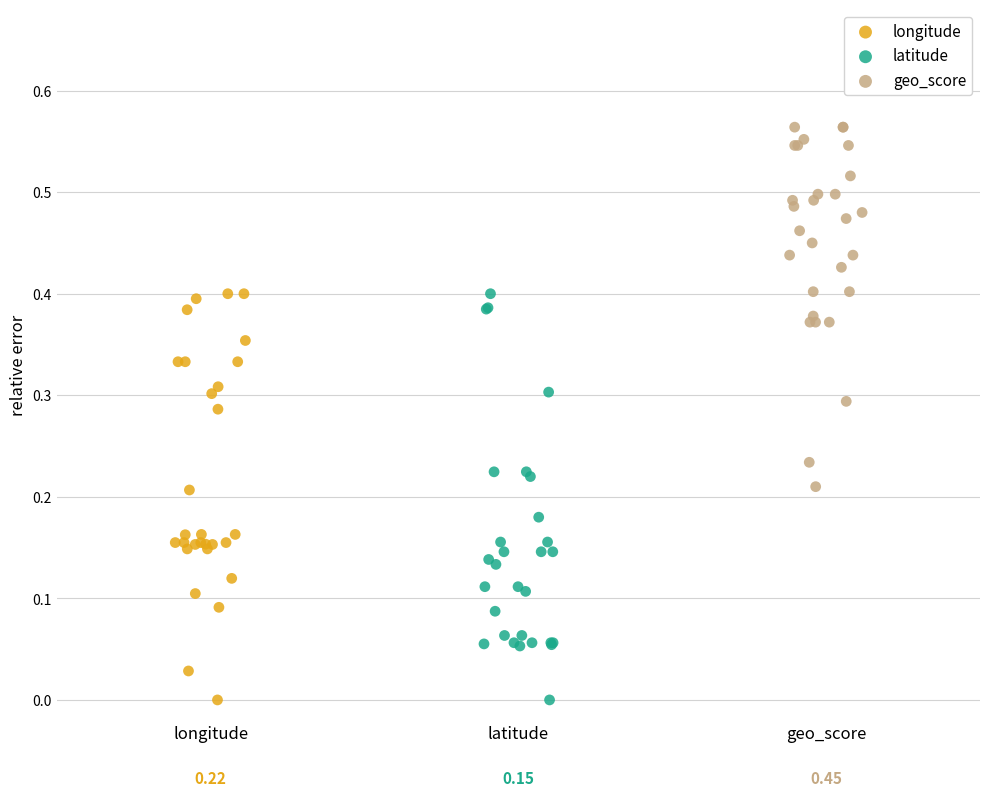

Which series contains the highest Y value?

geo_score